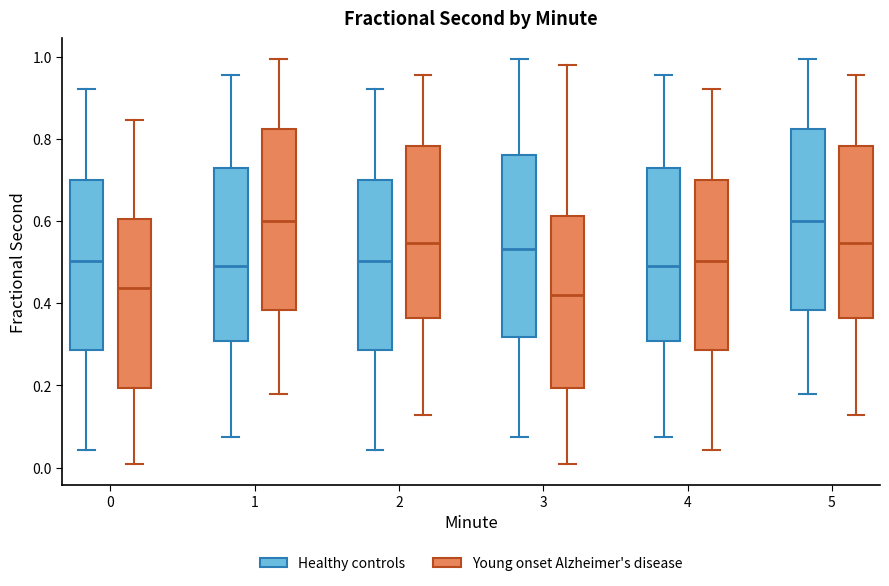

Reading left to right, read every box against the y-axis: the position of its median line, the range the box covers, and the ends of its whiskers. The values are not printed on the chart, so give them approximately, as read against the axis.

0 (Healthy controls): median 0.50, box 0.28 to 0.70, whiskers 0.04 to 0.92
0 (Young onset Alzheimer's disease): median 0.44, box 0.20 to 0.60, whiskers 0.00 to 0.84
1 (Healthy controls): median 0.48, box 0.30 to 0.72, whiskers 0.08 to 0.96
1 (Young onset Alzheimer's disease): median 0.60, box 0.38 to 0.82, whiskers 0.18 to 1.00
2 (Healthy controls): median 0.50, box 0.28 to 0.70, whiskers 0.04 to 0.92
2 (Young onset Alzheimer's disease): median 0.54, box 0.36 to 0.78, whiskers 0.12 to 0.96
3 (Healthy controls): median 0.54, box 0.32 to 0.76, whiskers 0.08 to 1.00
3 (Young onset Alzheimer's disease): median 0.42, box 0.20 to 0.62, whiskers 0.00 to 0.98
4 (Healthy controls): median 0.48, box 0.30 to 0.72, whiskers 0.08 to 0.96
4 (Young onset Alzheimer's disease): median 0.50, box 0.28 to 0.70, whiskers 0.04 to 0.92
5 (Healthy controls): median 0.60, box 0.38 to 0.82, whiskers 0.18 to 1.00
5 (Young onset Alzheimer's disease): median 0.54, box 0.36 to 0.78, whiskers 0.12 to 0.96